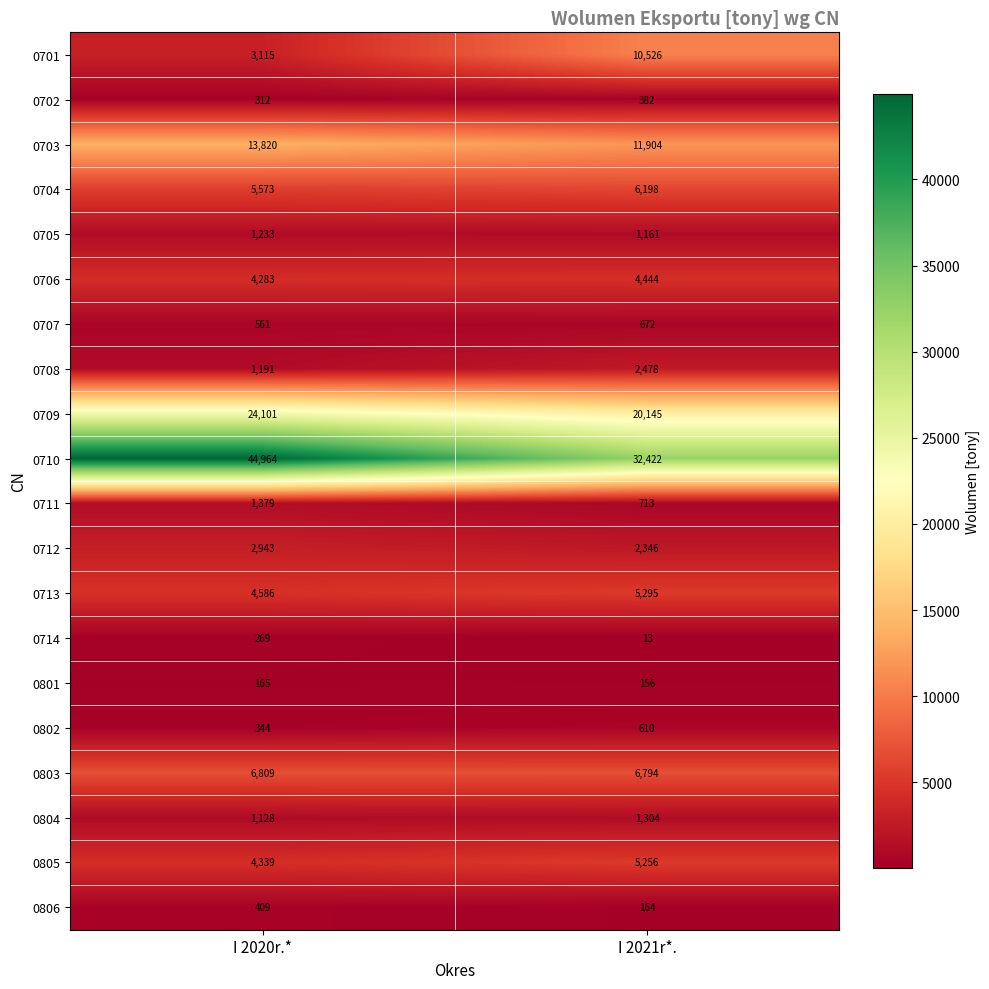

What is the maximum value shown in the chart?

44964